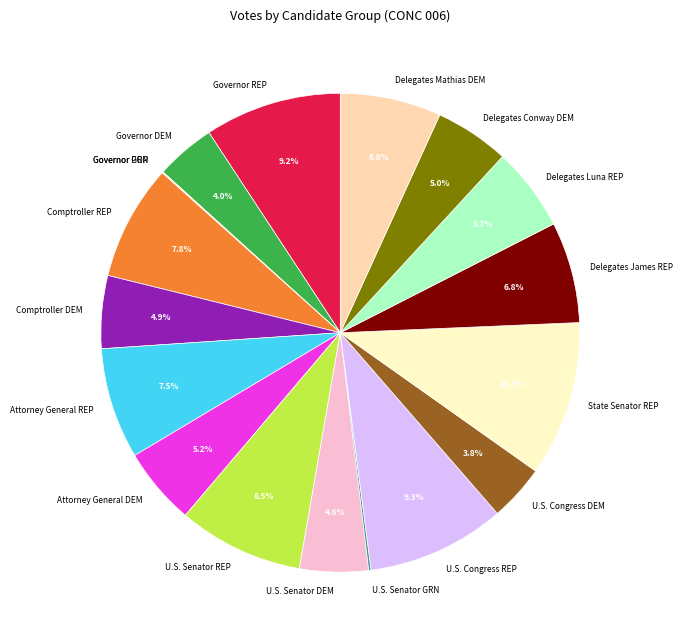

Between Attorney General REP and U.S. Senator DEM, which is larger?

Attorney General REP